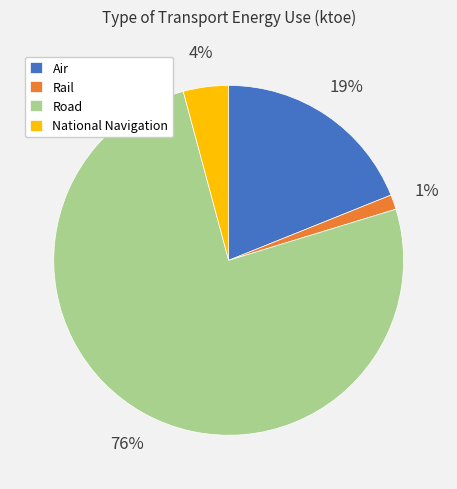

How many segments does this pie chart have?

4